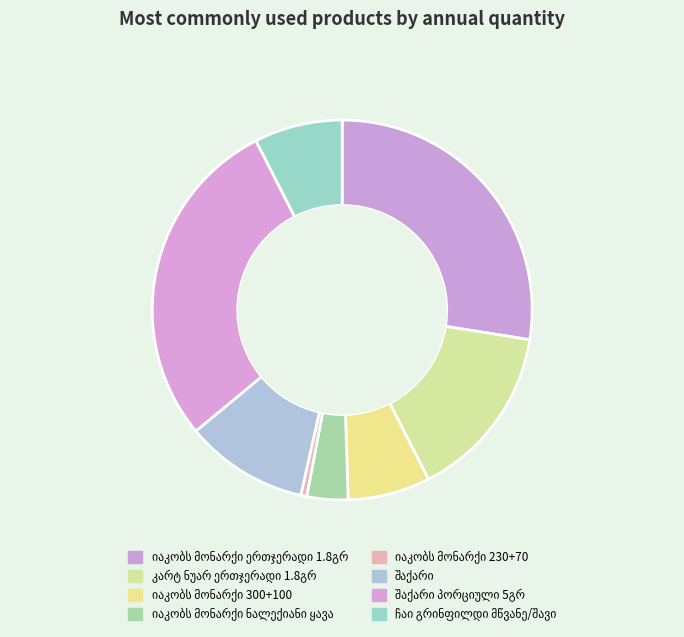

How many slices are in this pie chart?

8